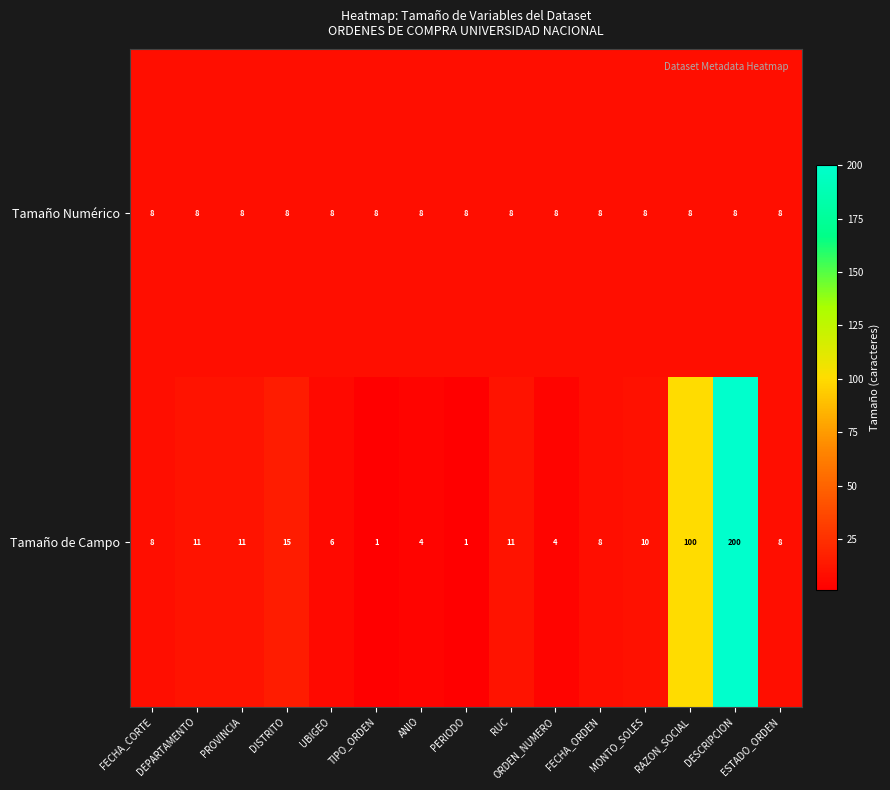

Which series has the largest total across all categories?

Tamaño de Campo